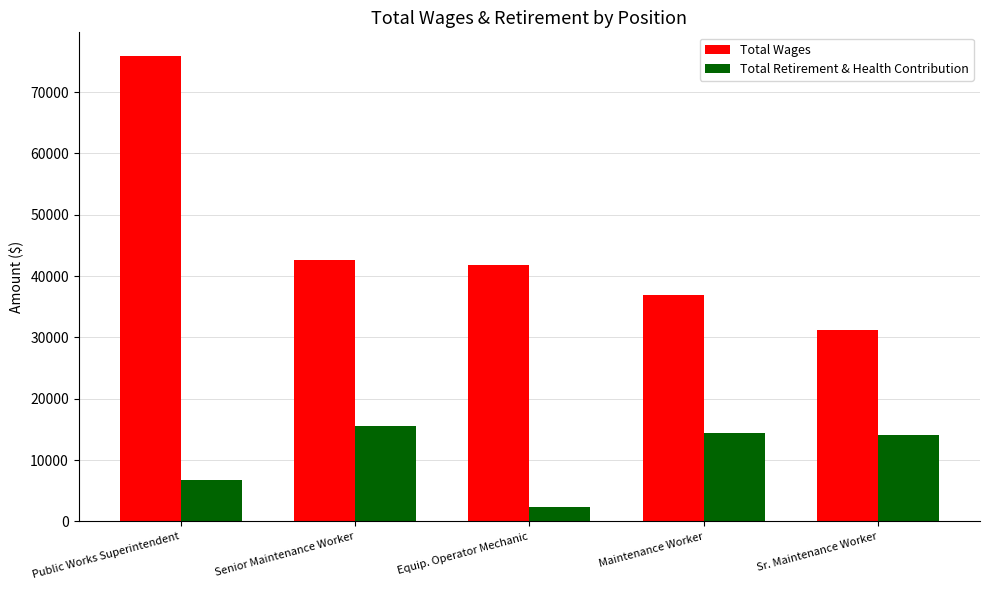

Which series has the largest total across all categories?

Total Wages